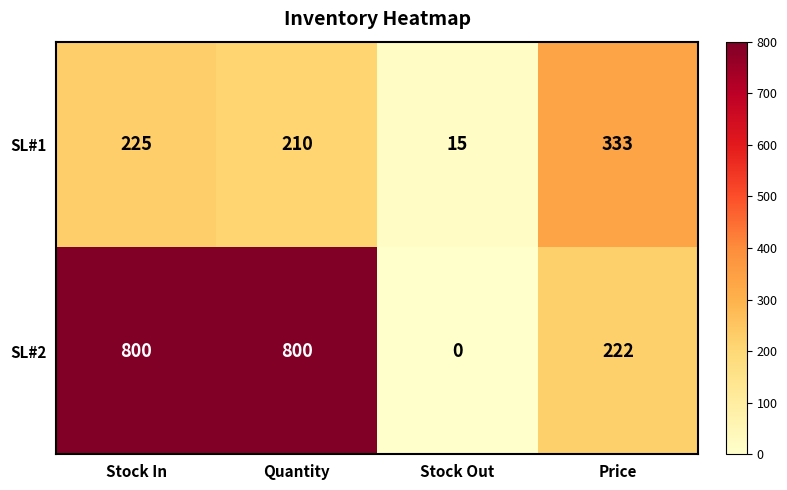

Reading left to right, extract all data points from this chart.

SL#1: Stock In=225	Quantity=210	Stock Out=15	Price=333
SL#2: Stock In=800	Quantity=800	Stock Out=0	Price=222